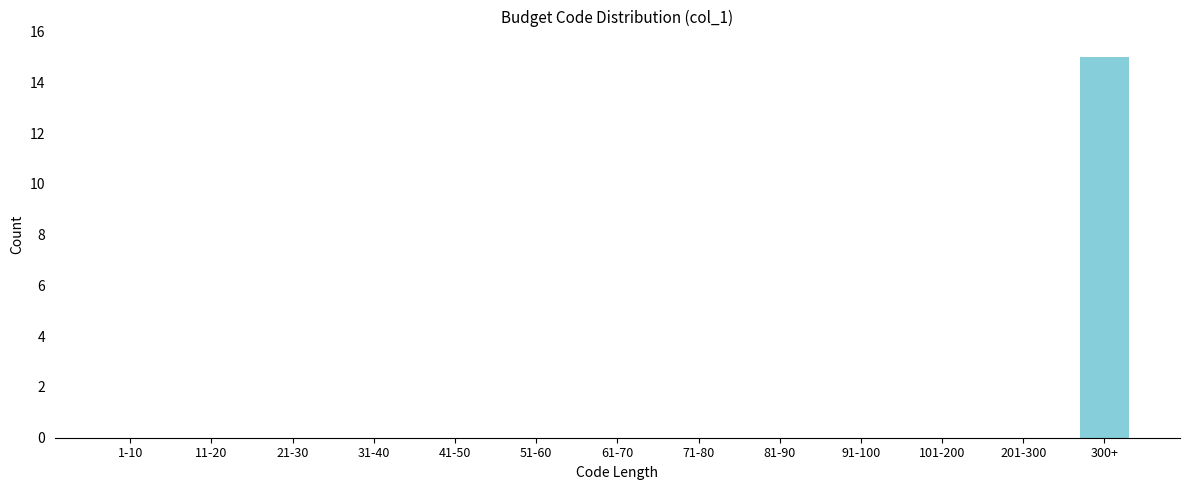

Reading right to left, what are all the values shown in this chart?

300+=15	201-300=0	101-200=0	91-100=0	81-90=0	71-80=0	61-70=0	51-60=0	41-50=0	31-40=0	21-30=0	11-20=0	1-10=0